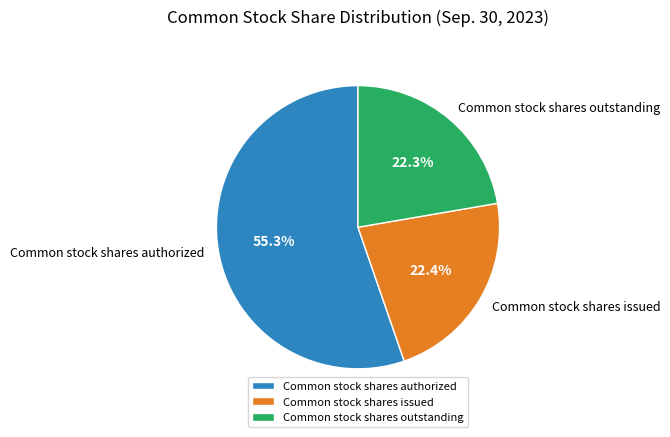

Combined, do Common stock shares outstanding and Common stock shares issued account for over 50%?

No